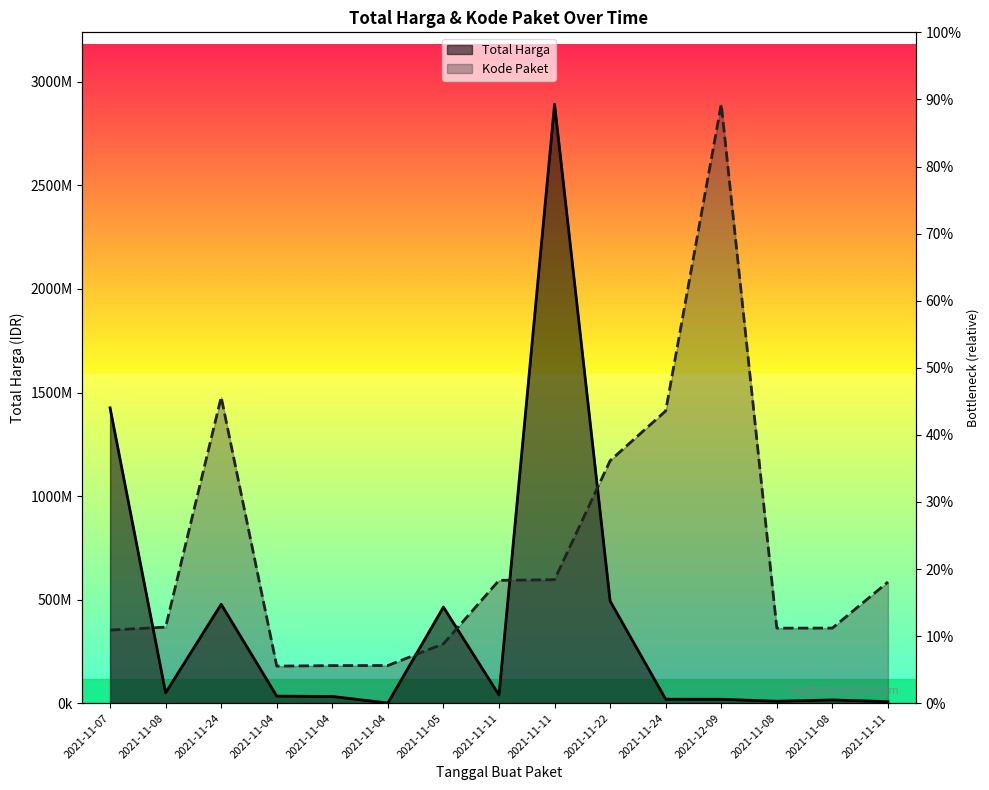

True or false: Kode Paket and Total Harga cross at least once.

True